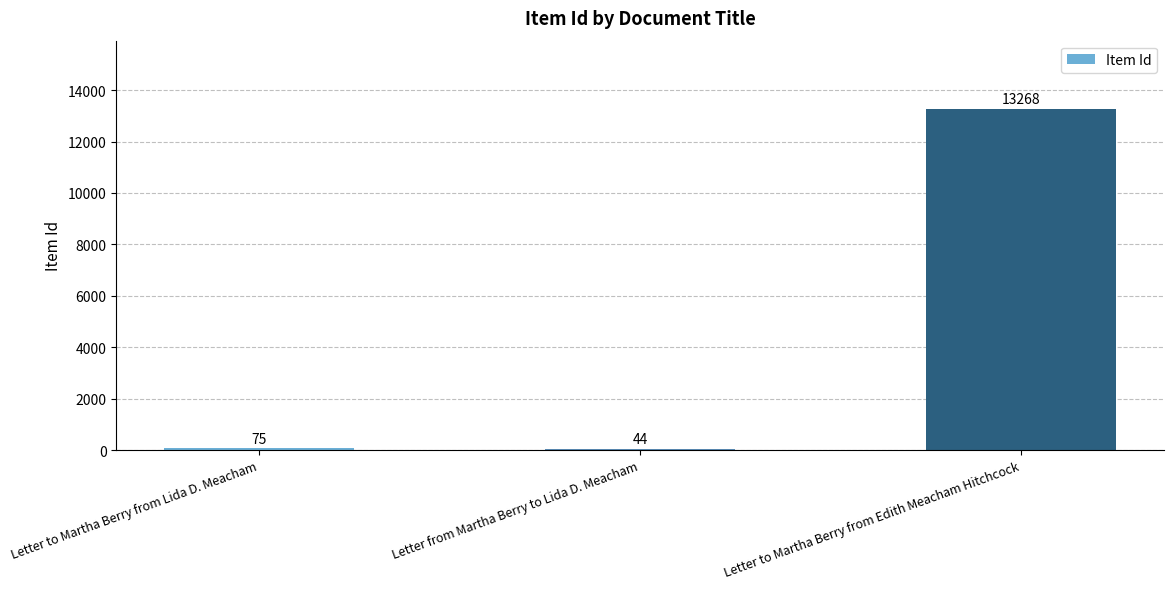

What value does the data have at Letter to Martha Berry from Edith Meacham Hitchcock, to the nearest 100?

13300